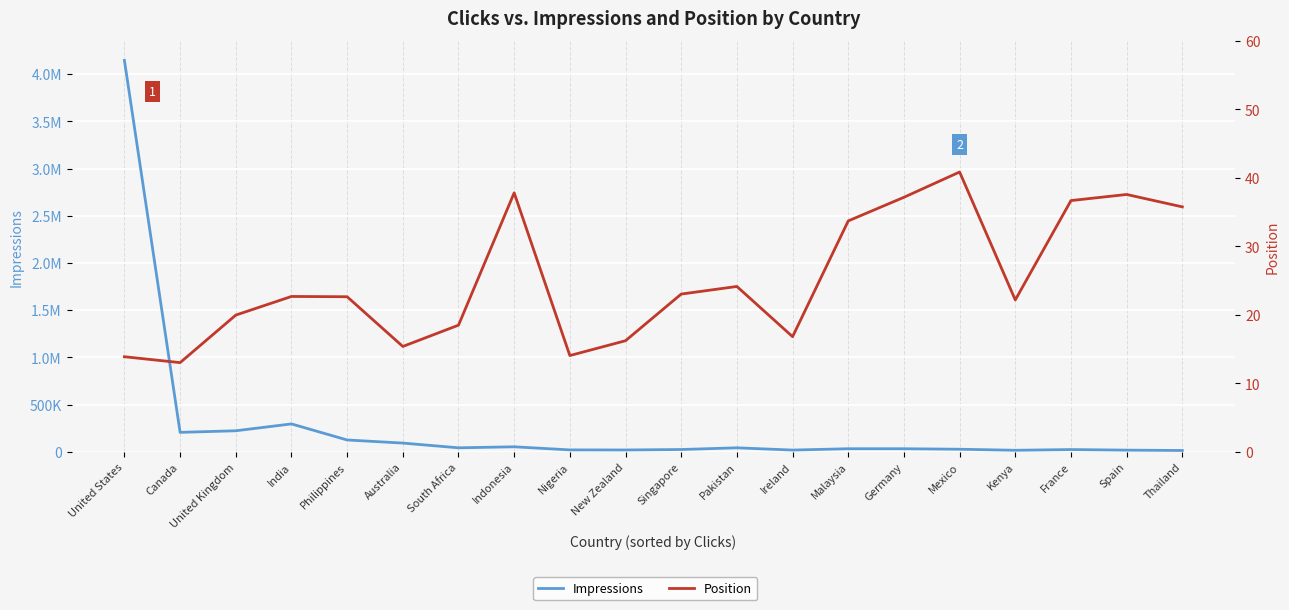

Rank the series at Australia from lowest to highest value.

Position, Impressions